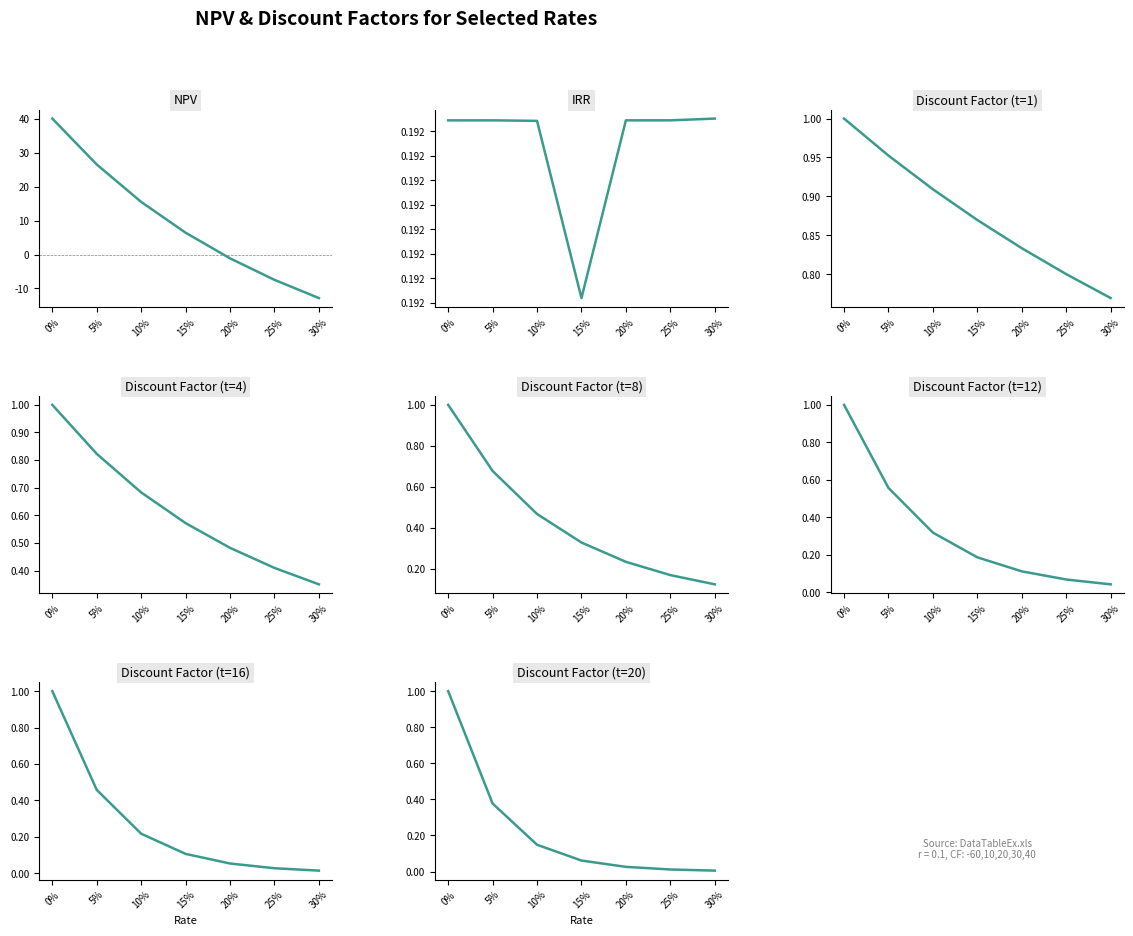

The chart shows a value of -19.8 at 30%. True or false?

False